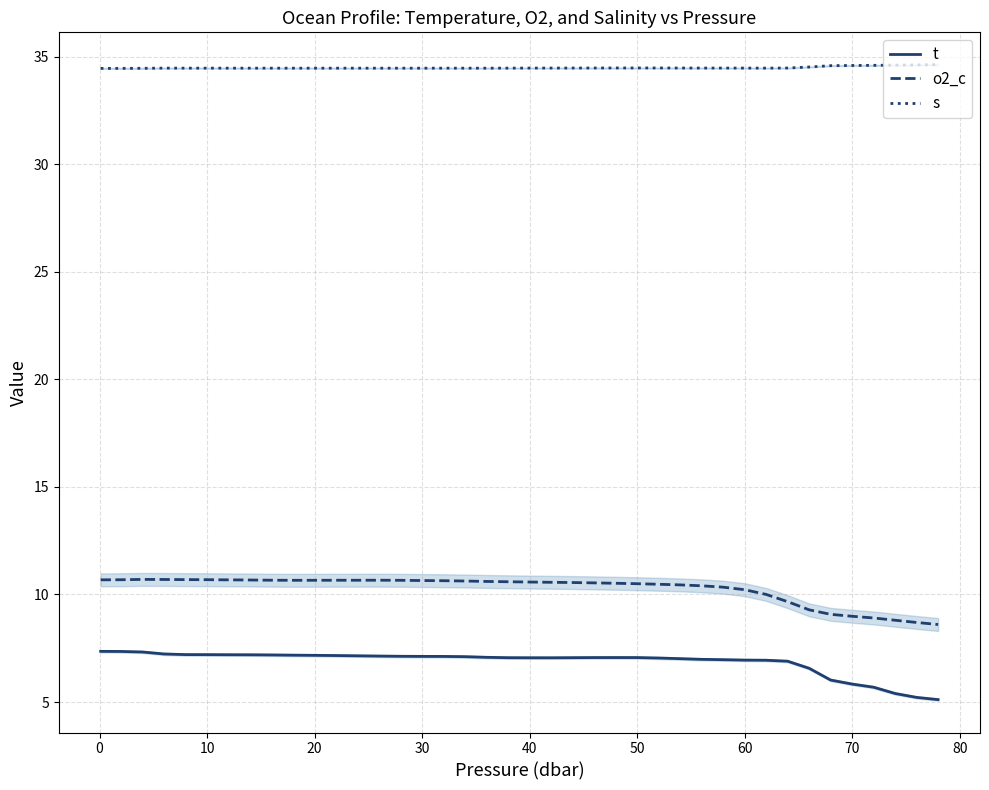

True or false: o2_c and t cross at least once.

False